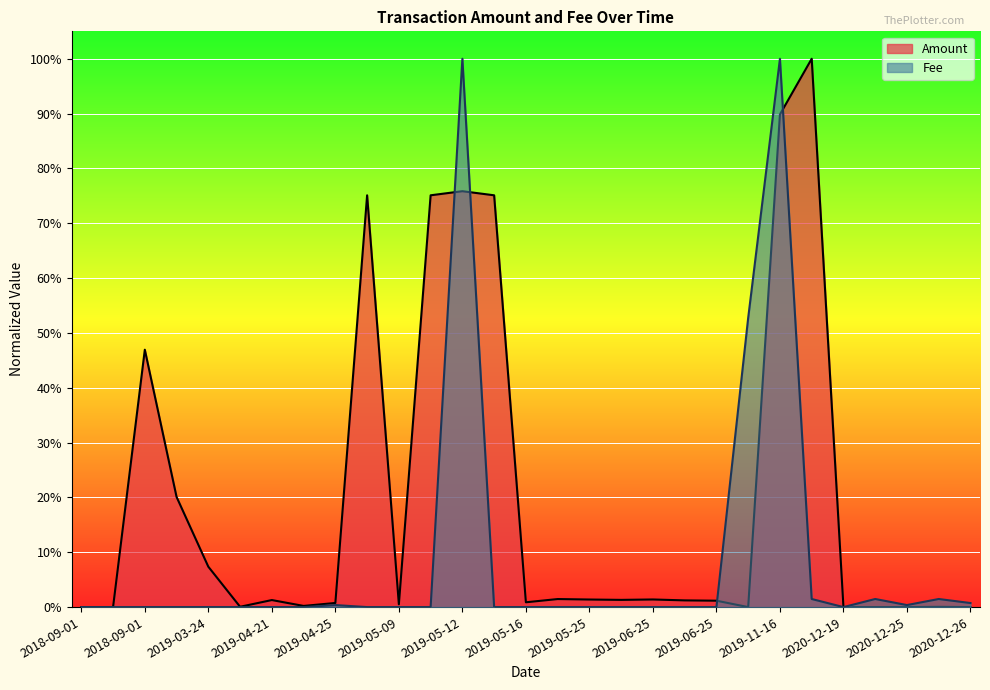

How many times do Amount and Fee cross each other?

4